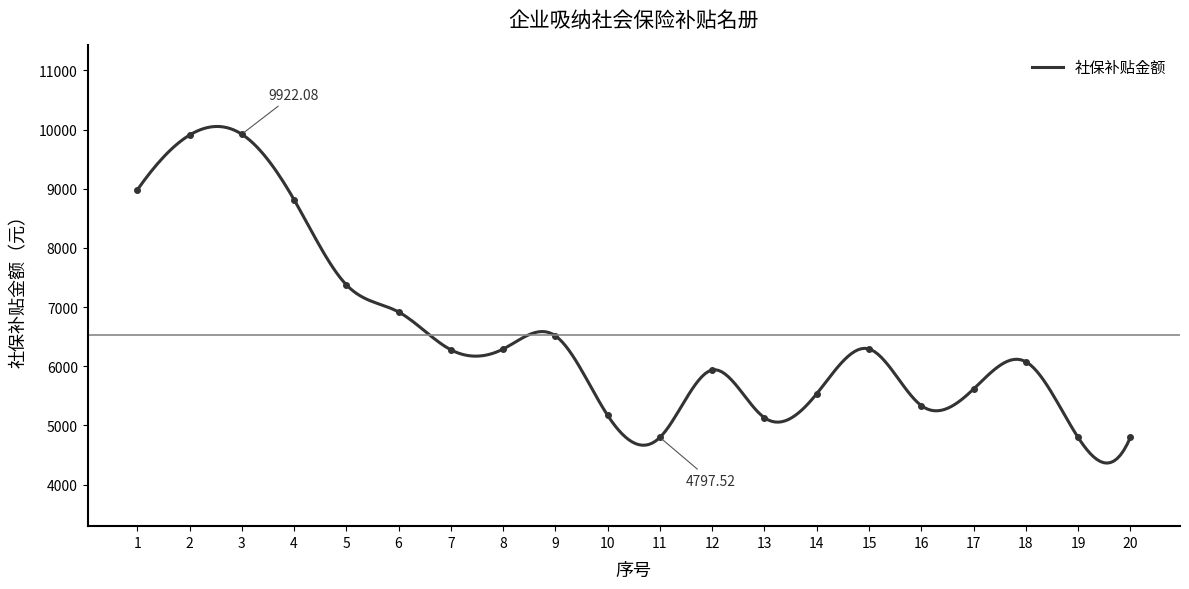

What is the difference between the maximum and minimum values?

5124.6